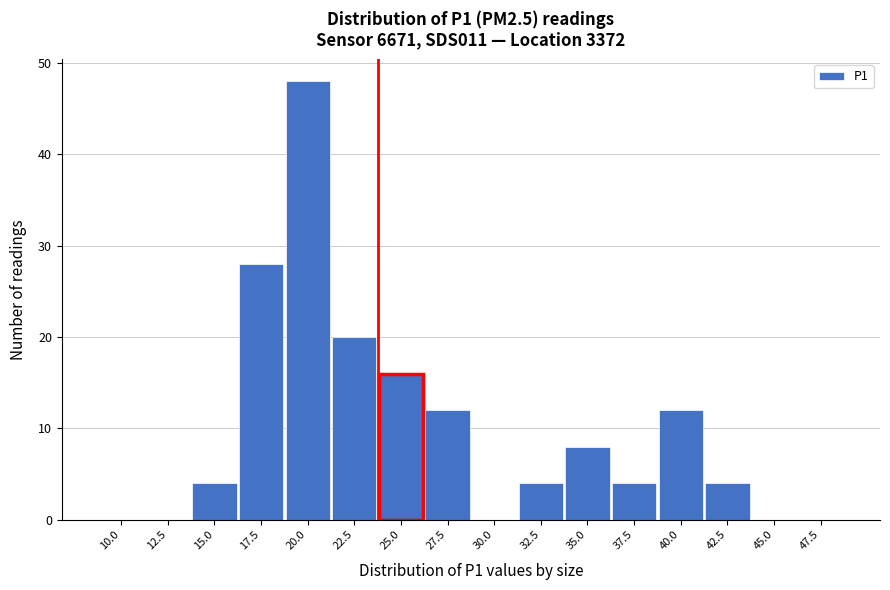

Reading left to right, extract all data points from this chart.

10.0=0	12.5=0	15.0=4	17.5=28	20.0=48	22.5=20	25.0=16	27.5=12	30.0=0	32.5=4	35.0=8	37.5=4	40.0=12	42.5=4	45.0=0	47.5=0